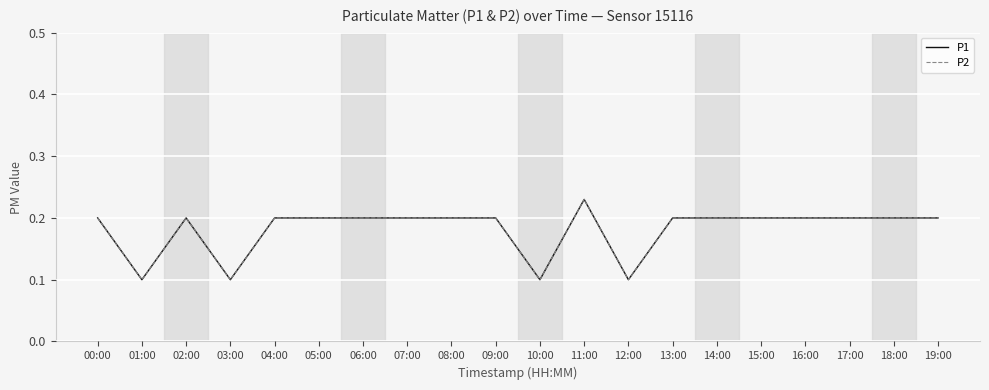

Read the P1 value at 17:00.

0.2